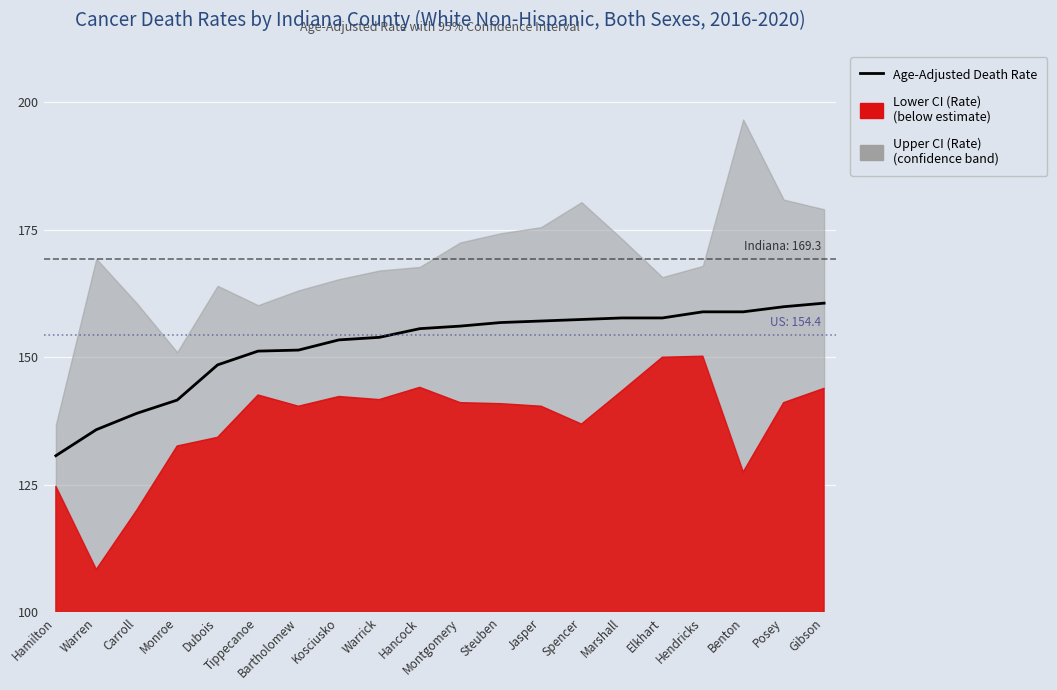

Reading left to right, transcribe all the data shown in this chart.

Hamilton=130.7	Warren=135.8	Carroll=139.0	Monroe=141.6	Dubois=148.5	Tippecanoe=151.2	Bartholomew=151.4	Kosciusko=153.4	Warrick=153.9	Hancock=155.6	Montgomery=156.1	Steuben=156.8	Jasper=157.1	Spencer=157.4	Marshall=157.7	Elkhart=157.7	Hendricks=158.9	Benton=158.9	Posey=159.9	Gibson=160.6